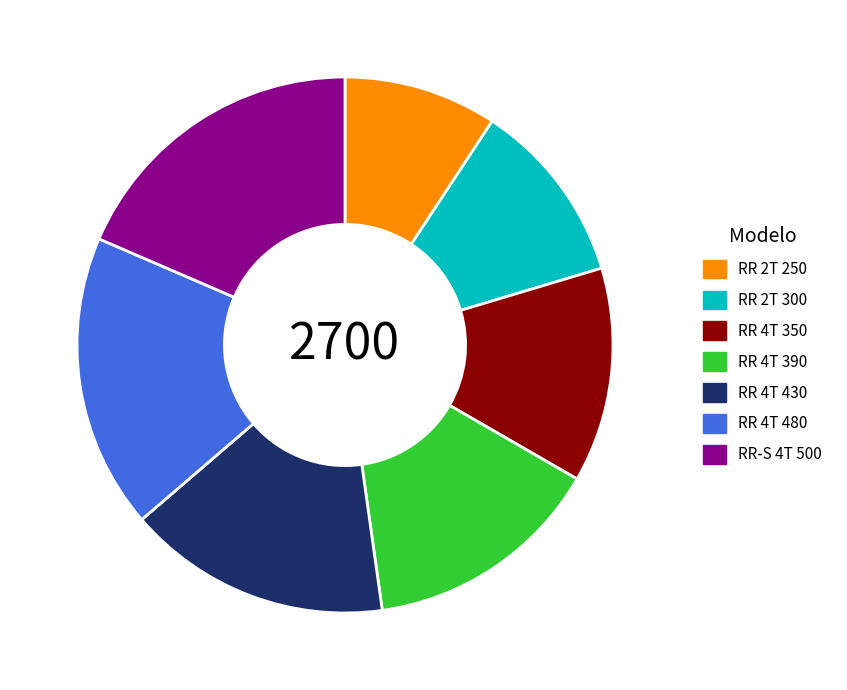

How many slices are in this pie chart?

7